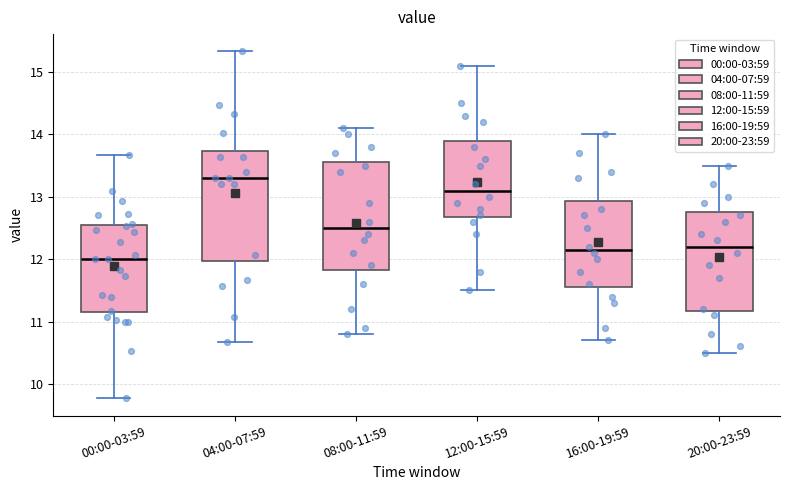

Reading left to right, read every box against the y-axis: the position of its median line, the range the box covers, and the ends of its whiskers. The values are not printed on the chart, so give them approximately, as read against the axis.

00:00-03:59: median 12.0, box 11.1 to 12.5, whiskers 9.8 to 13.7
04:00-07:59: median 13.3, box 12.0 to 13.7, whiskers 10.7 to 15.3
08:00-11:59: median 12.5, box 11.8 to 13.6, whiskers 10.8 to 14.1
12:00-15:59: median 13.1, box 12.7 to 13.9, whiskers 11.5 to 15.1
16:00-19:59: median 12.2, box 11.6 to 12.9, whiskers 10.7 to 14.0
20:00-23:59: median 12.2, box 11.2 to 12.8, whiskers 10.5 to 13.5